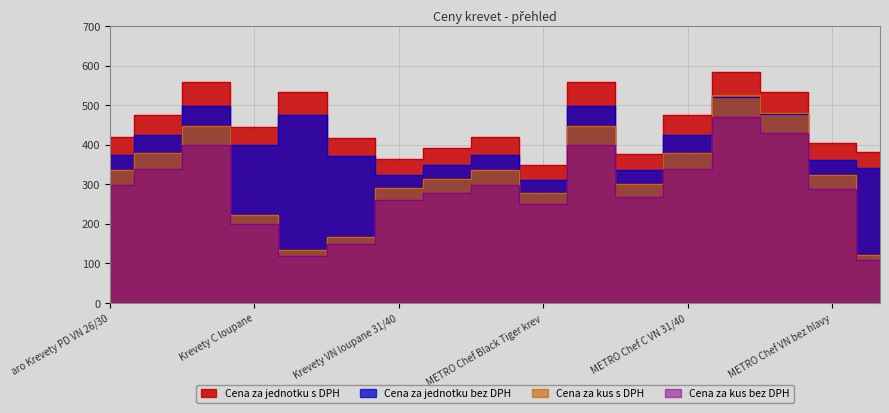

What are all the series names shown in the legend?

Cena za kus bez DPH, Cena za kus s DPH, Cena za jednotku bez DPH, Cena za jednotku s DPH